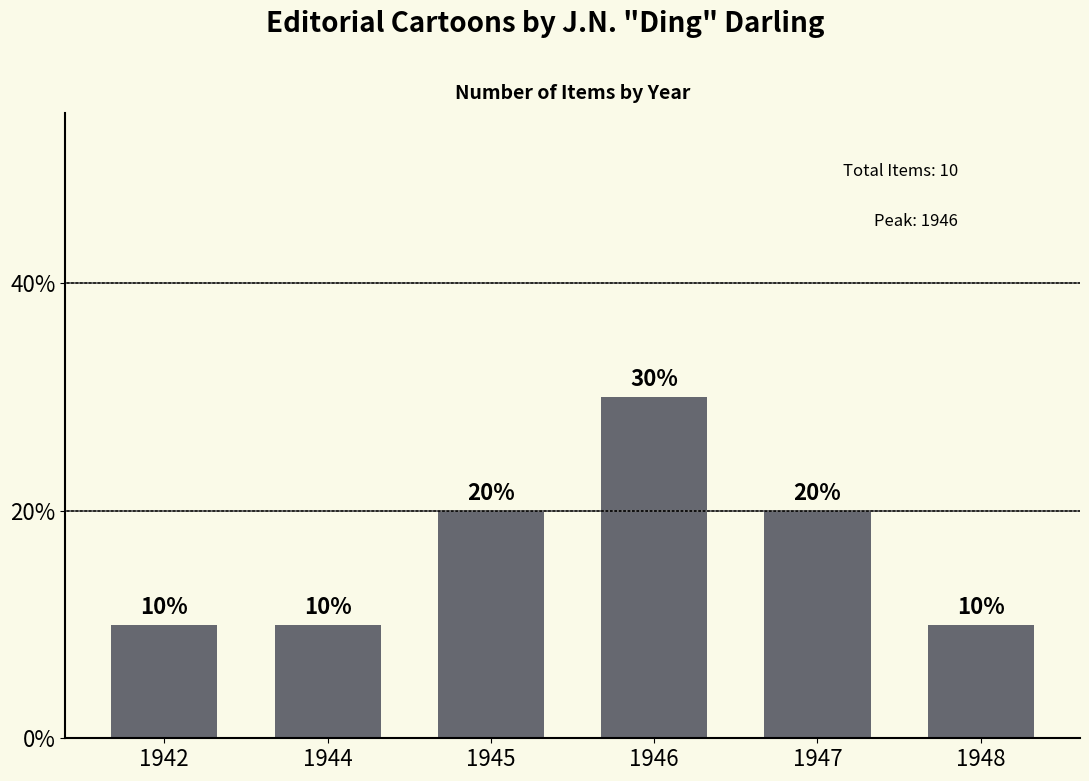

What is the maximum value shown in the chart?

30